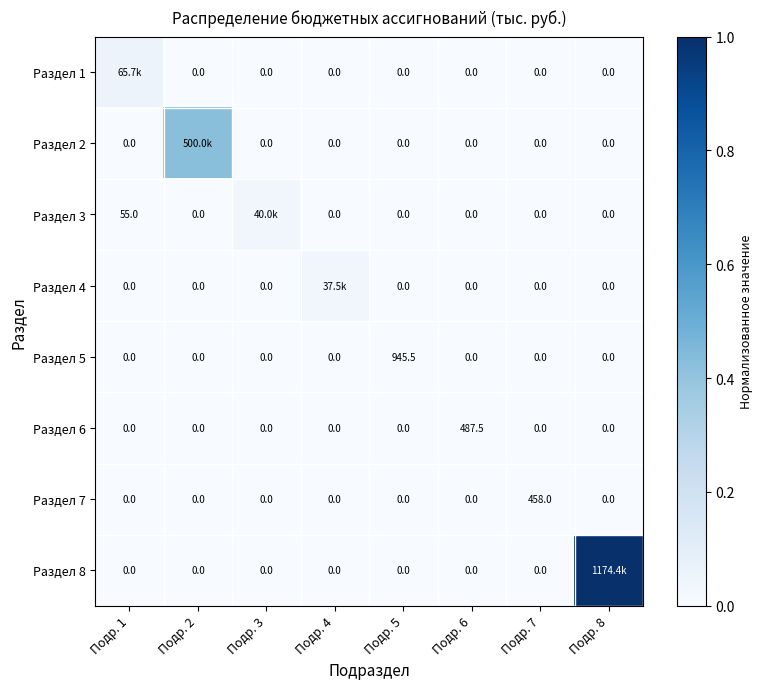

Is it true that Раздел 5 equals 0.0 at Подр. 8?

True